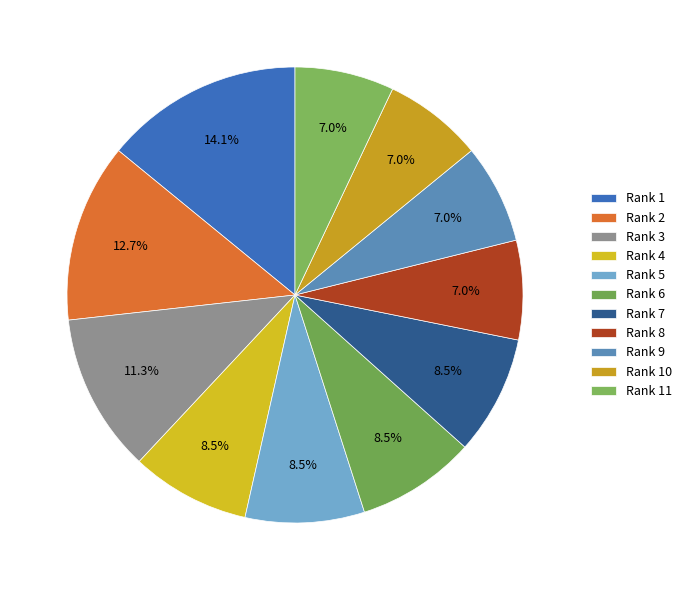

How many segments does this pie chart have?

11